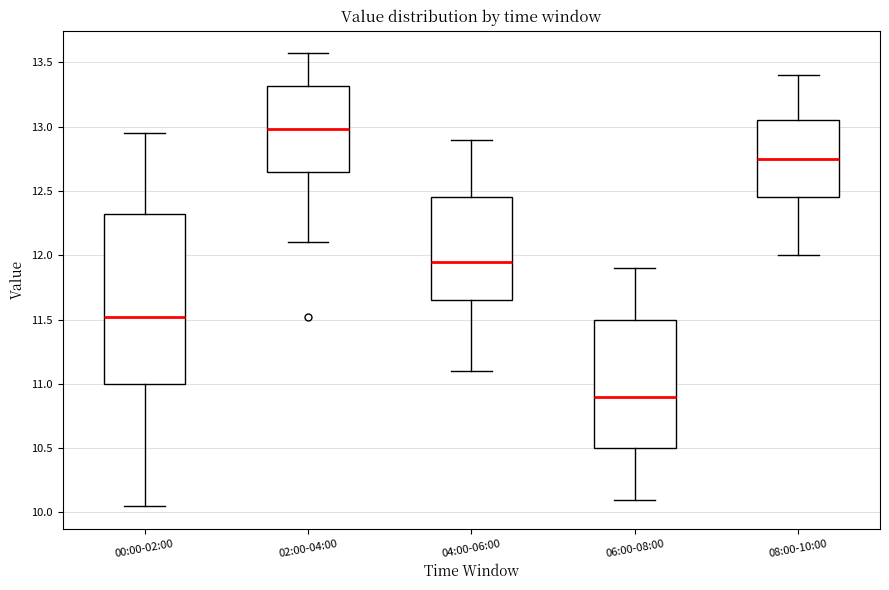

Which box has the lowest median line?

06:00-08:00